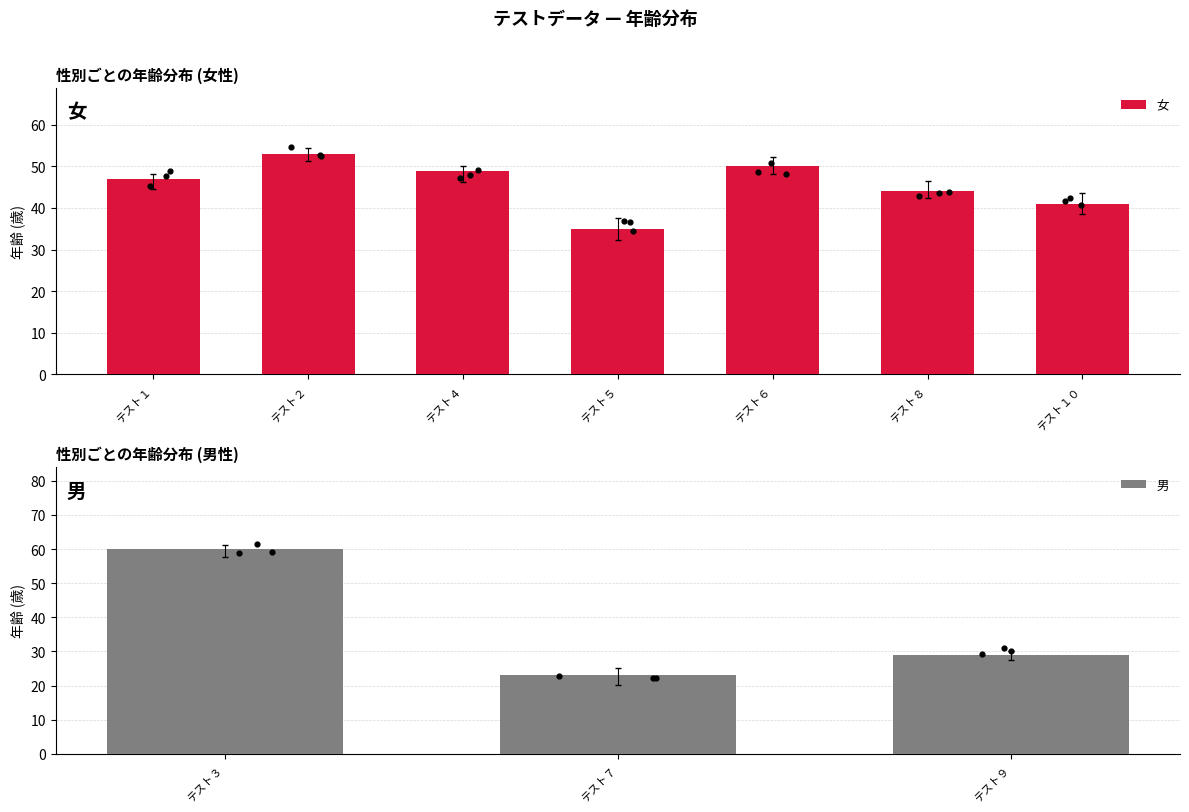

What is the change in value from テスト１ to テスト８?

-3